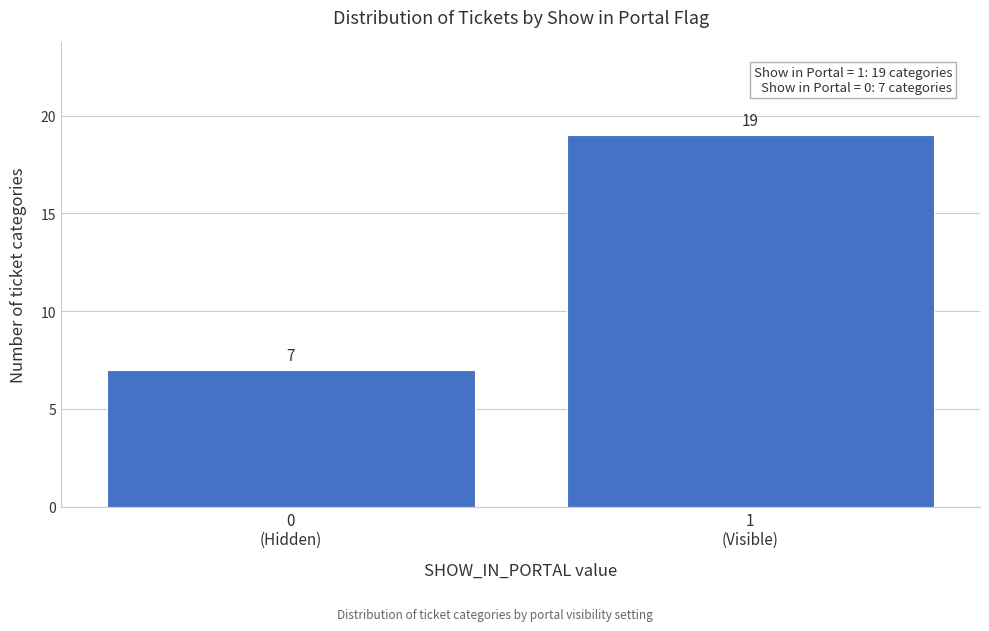

What is the value of the 2nd bar from the left?

19